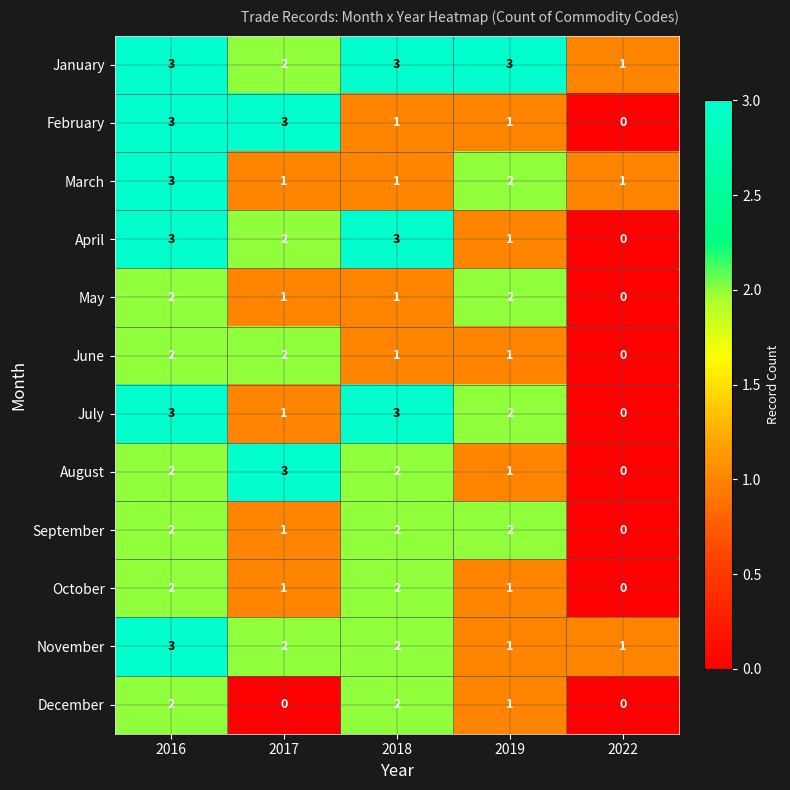

What is the maximum value for October?

2